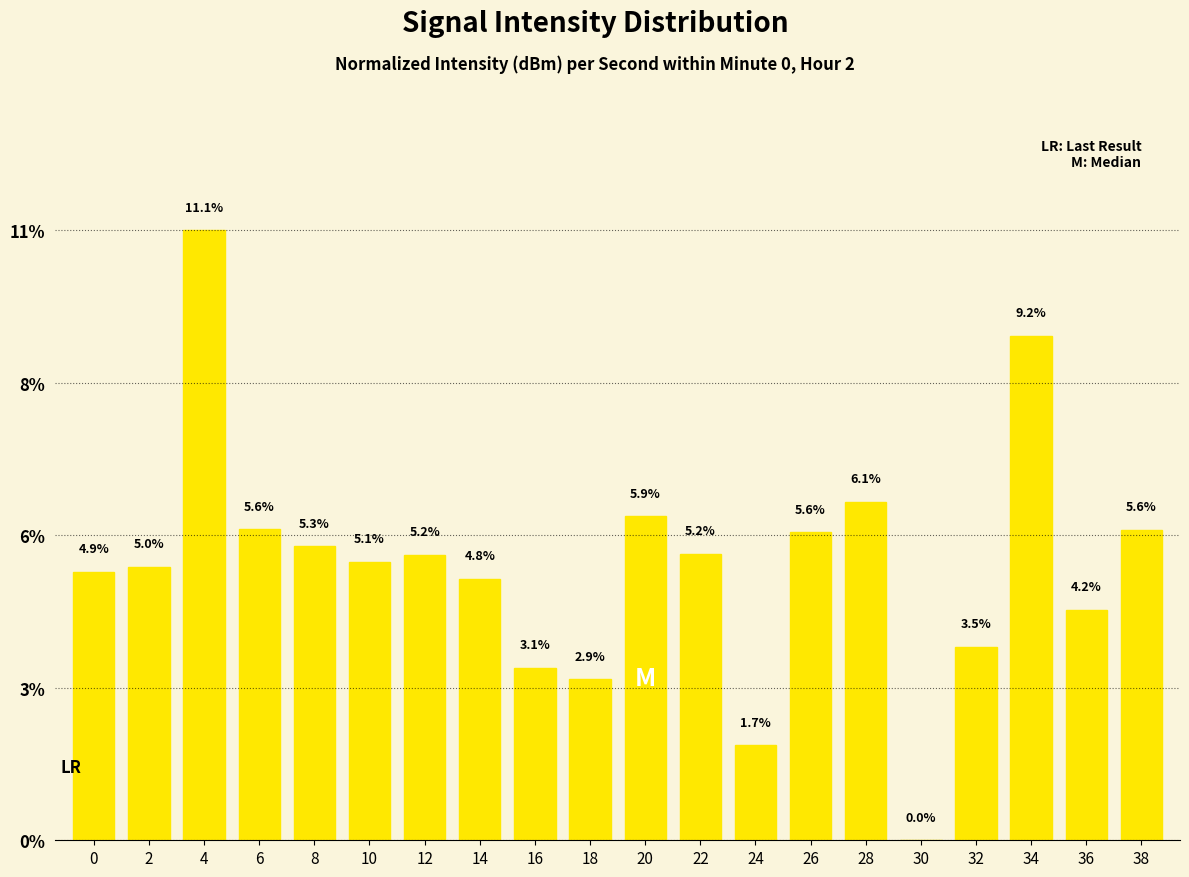

Are the bars horizontal?

No